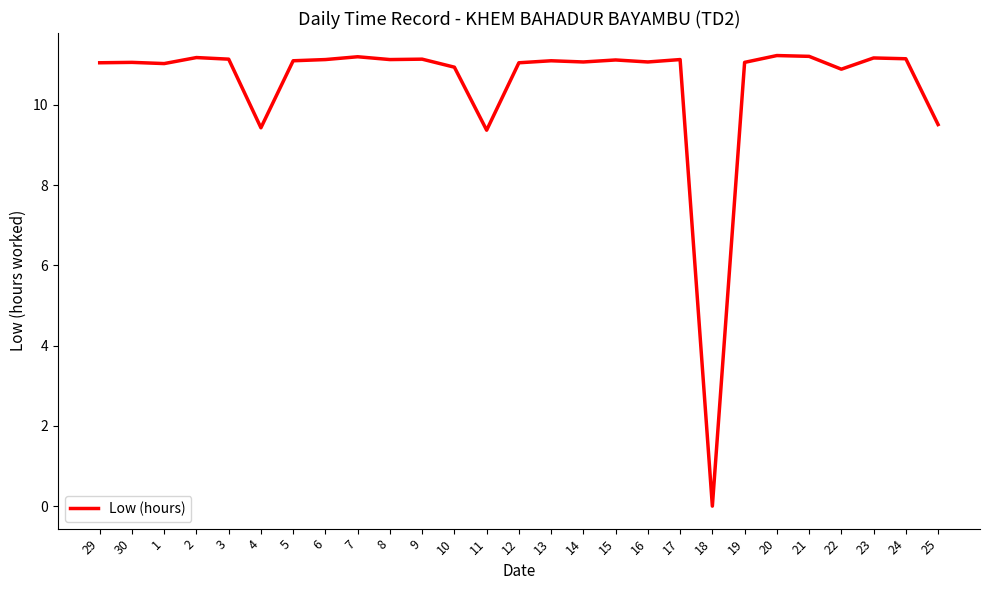

What position from the right is 6?

20